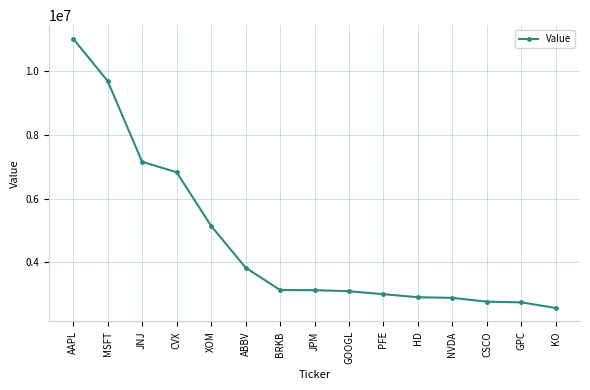

What is the change in value from MSFT to ABBV?

-5853901